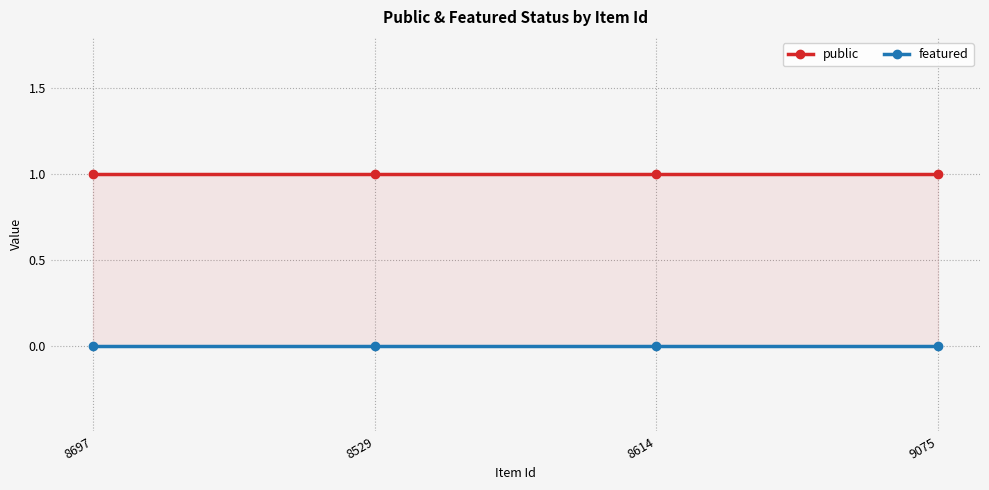

Between 8697 and 9075, which is larger?

8697